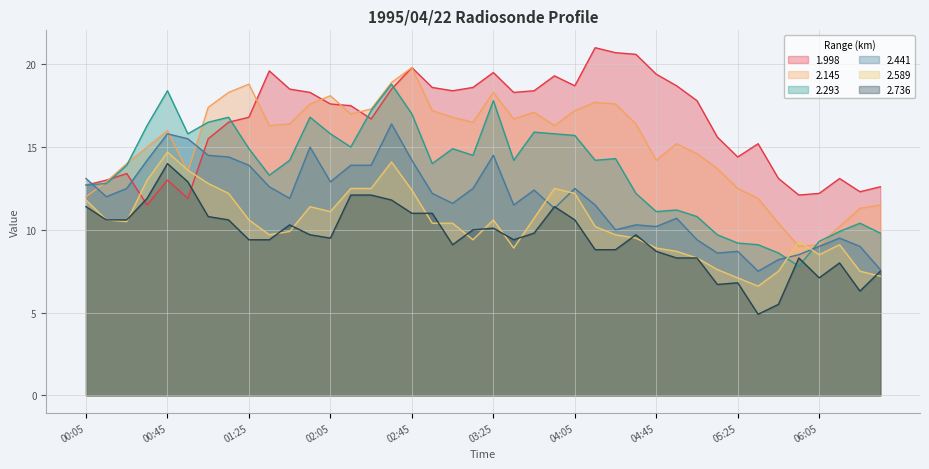

Reading left to right, what are all the values shown in this chart?

1.998: 12.7	13.0	13.4	11.5	13.0	11.9	15.5	16.5	16.8	19.6	18.5	18.3	17.6	17.5	16.7	18.5	19.8	18.6	18.4	18.6	19.5	18.3	18.4	19.3	18.7	21.0	20.7	20.6	19.4	18.7	17.8	15.6	14.4	15.2	13.1	12.1	12.2	13.1	12.3	12.6
2.145: 12.0	12.9	14.0	15.0	16.0	13.5	17.4	18.3	18.8	16.3	16.4	17.6	18.1	17.0	17.3	18.9	19.8	17.2	16.8	16.5	18.3	16.7	17.1	16.3	17.2	17.7	17.6	16.4	14.2	15.2	14.6	13.7	12.5	11.9	10.4	9.0	9.1	10.2	11.3	11.5
2.293: 12.7	12.8	13.9	16.3	18.4	15.8	16.5	16.8	14.9	13.3	14.2	16.8	15.8	15.0	17.2	18.8	17.0	14.0	14.9	14.5	17.8	14.2	15.9	15.8	15.7	14.2	14.3	12.2	11.1	11.2	10.8	9.7	9.2	9.1	8.6	7.8	9.3	9.9	10.4	9.8
2.441: 13.1	12.0	12.5	14.2	15.8	15.5	14.5	14.4	13.9	12.6	11.9	15.0	12.9	13.9	13.9	16.4	14.2	12.2	11.6	12.5	14.5	11.5	12.4	11.3	12.5	11.5	10.0	10.3	10.2	10.7	9.4	8.6	8.7	7.5	8.2	8.5	9.0	9.5	9.0	7.6
2.589: 11.8	10.6	10.5	13.0	14.7	13.6	12.8	12.2	10.6	9.7	9.9	11.4	11.1	12.5	12.5	14.1	12.4	10.4	10.4	9.4	10.6	8.9	10.7	12.5	12.2	10.2	9.7	9.5	8.9	8.7	8.3	7.6	7.1	6.6	7.5	9.3	8.5	9.1	7.5	7.2
2.736: 11.4	10.6	10.6	11.9	14.0	12.9	10.8	10.6	9.4	9.4	10.3	9.7	9.5	12.1	12.1	11.8	11.0	11.0	9.1	10.0	10.1	9.4	9.8	11.4	10.6	8.8	8.8	9.7	8.7	8.3	8.3	6.7	6.8	4.9	5.5	8.3	7.1	8.0	6.3	7.5